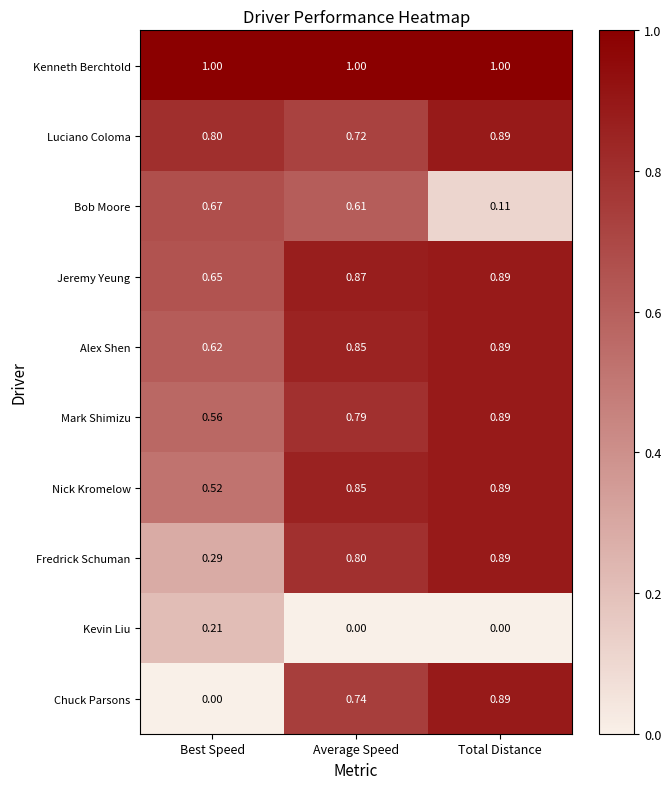

Is it true that Jeremy Yeung equals 0.2 at Average Speed?

False